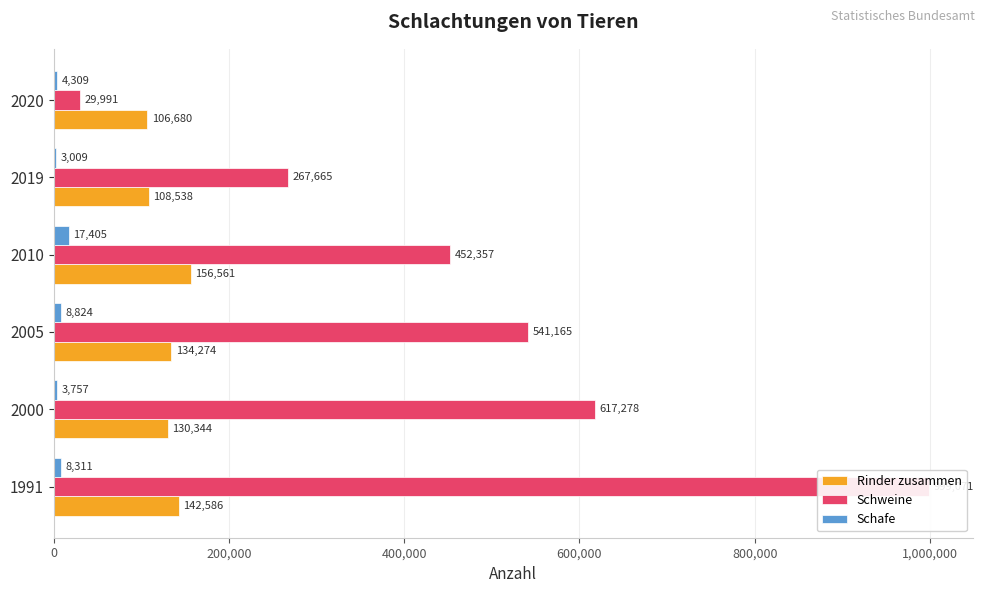

Which series has the largest range (max minus min)?

Schweine